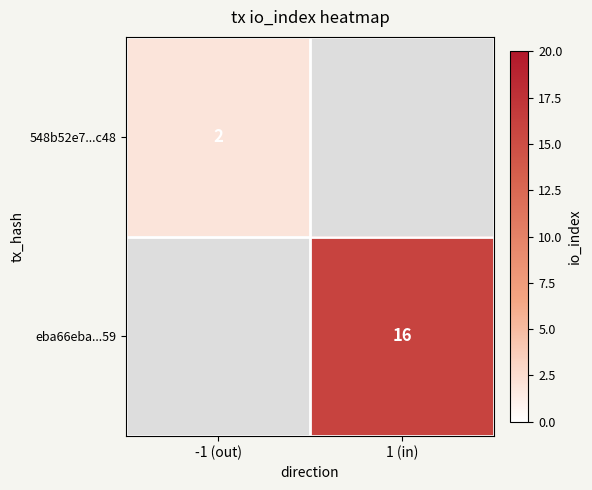

The value of eba66eba...59 at 1 (in) is 10.3. True or false?

False